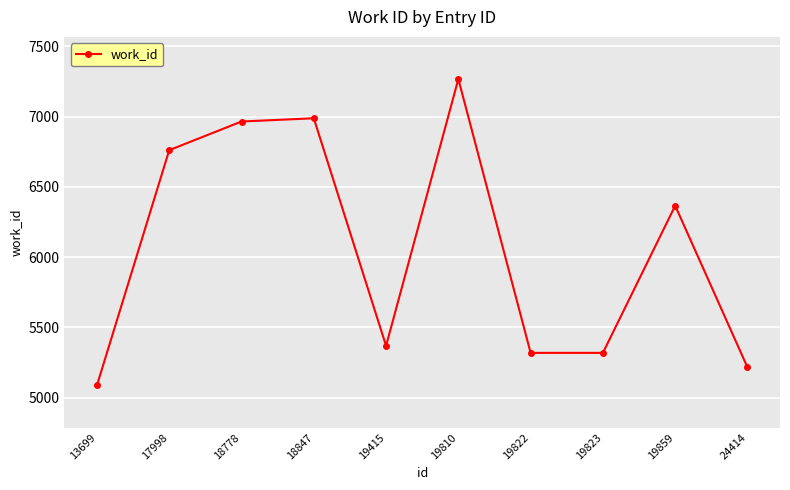

Is it true that the value at 13699 is 5088?

True